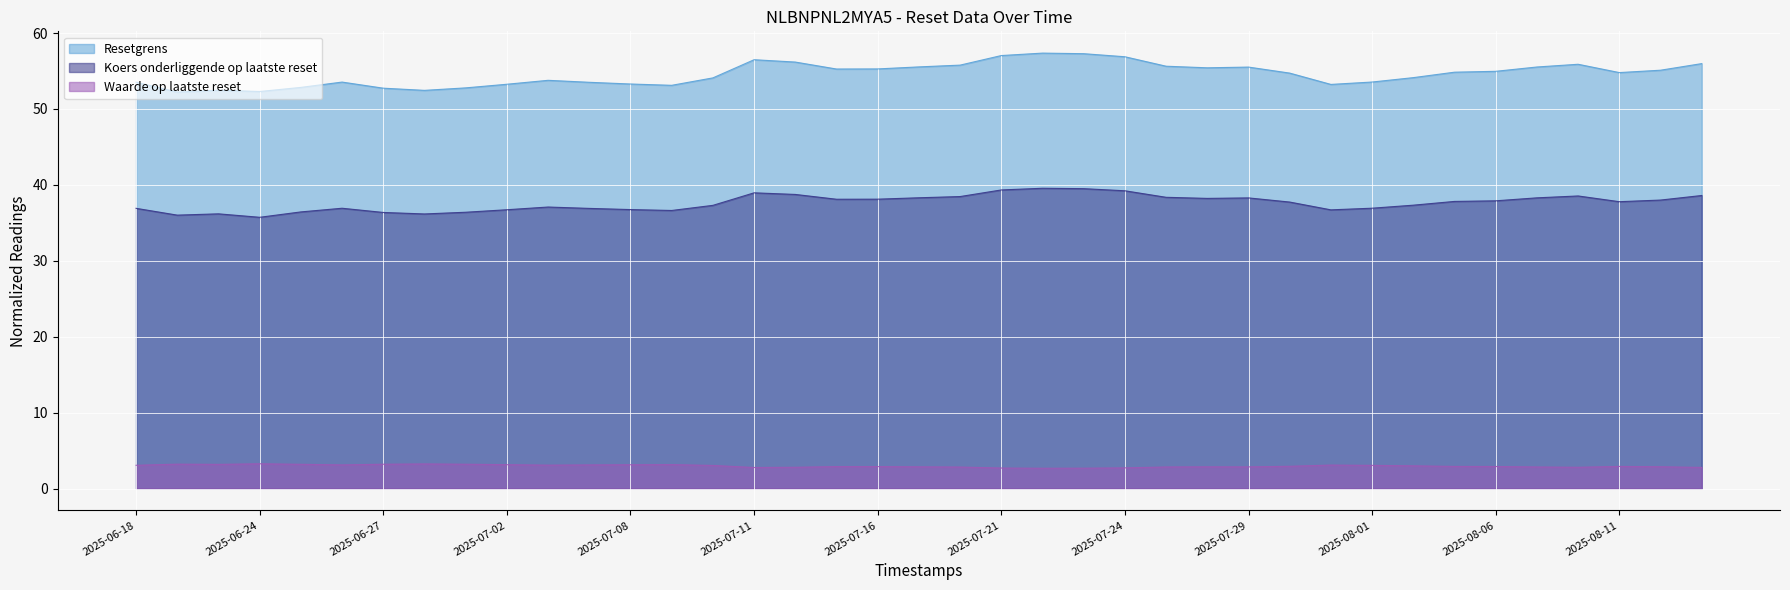

Which category has the highest value in the Koers onderliggende op laatste reset series?

2025-07-22